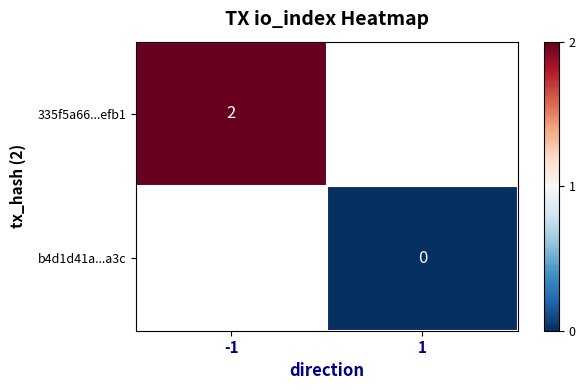

Rank the categories by b4d1d41a...a3c value from highest to lowest.

-1, 1